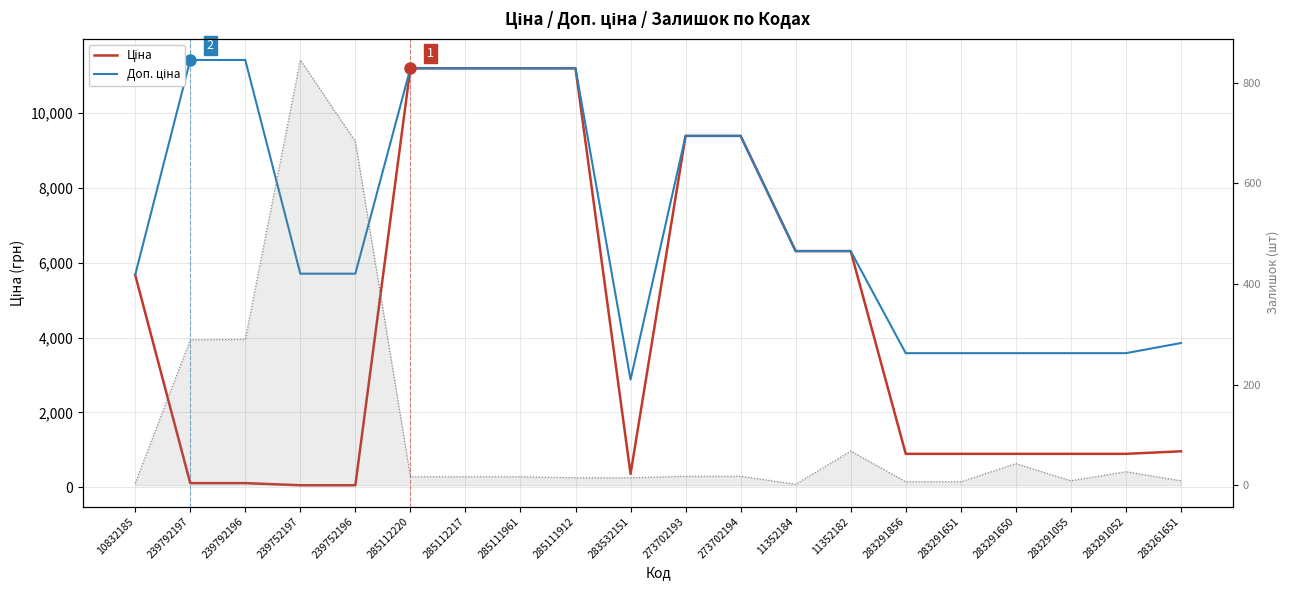

At which label does Ціна reach its peak?

285112220